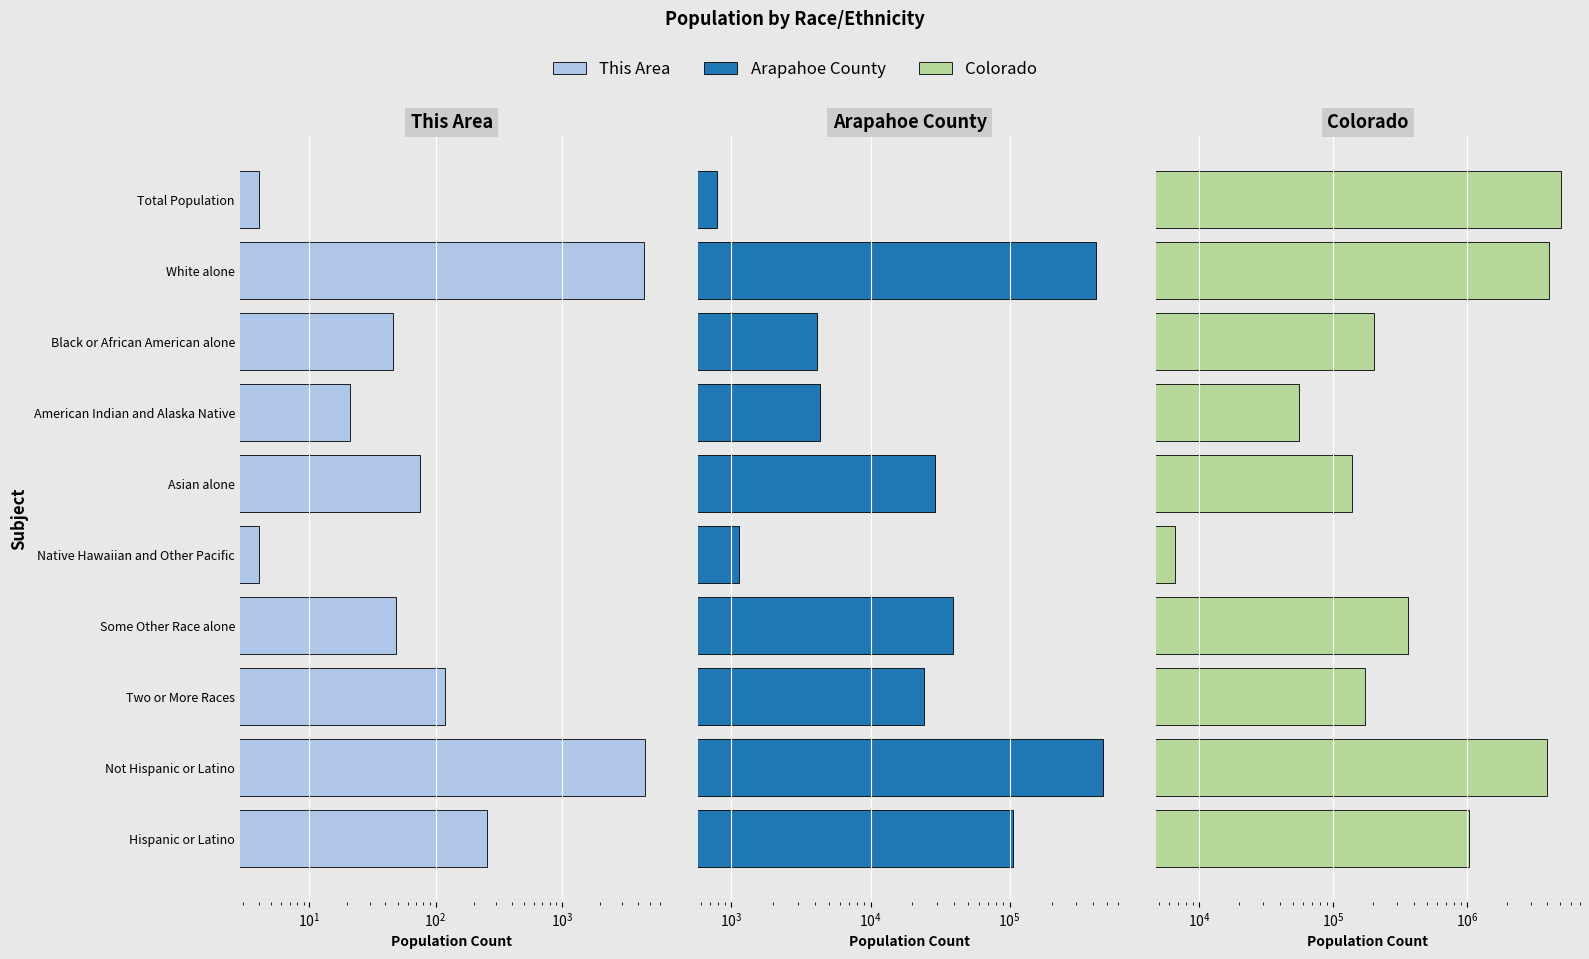

What is the difference between the maximum and minimum values in the Arapahoe County series?

465692